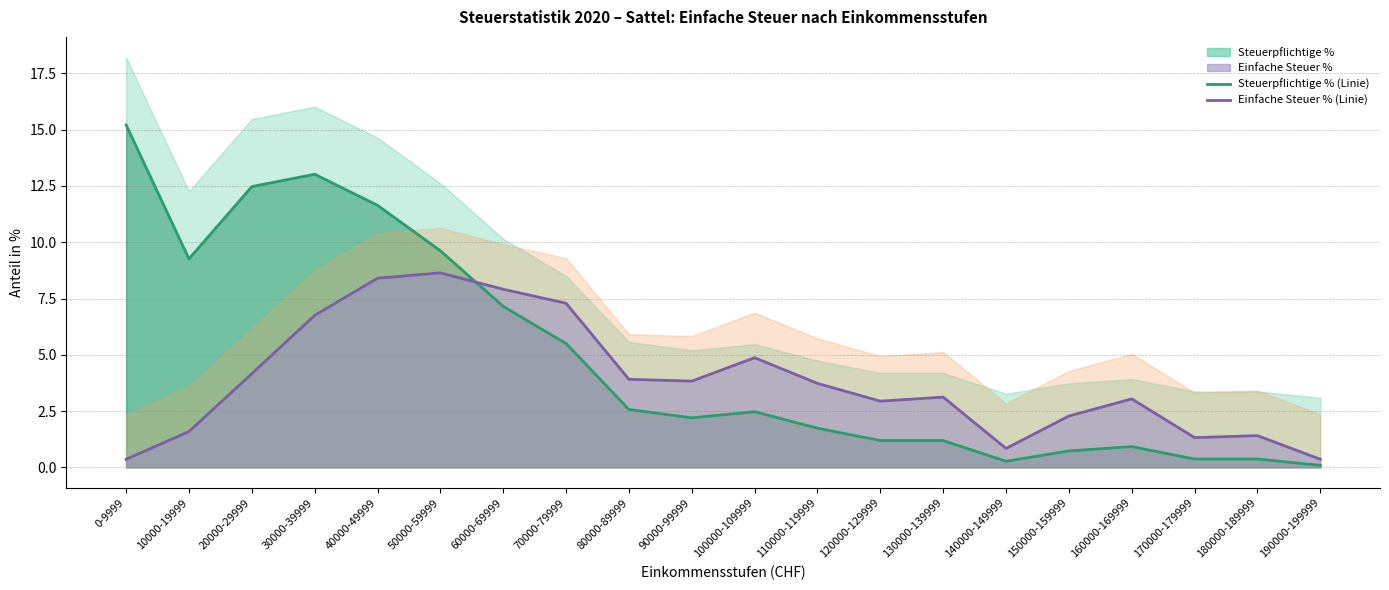

Which series changed the most between 90000-99999 and 190000-199999?

Einfache Steuer % Linie